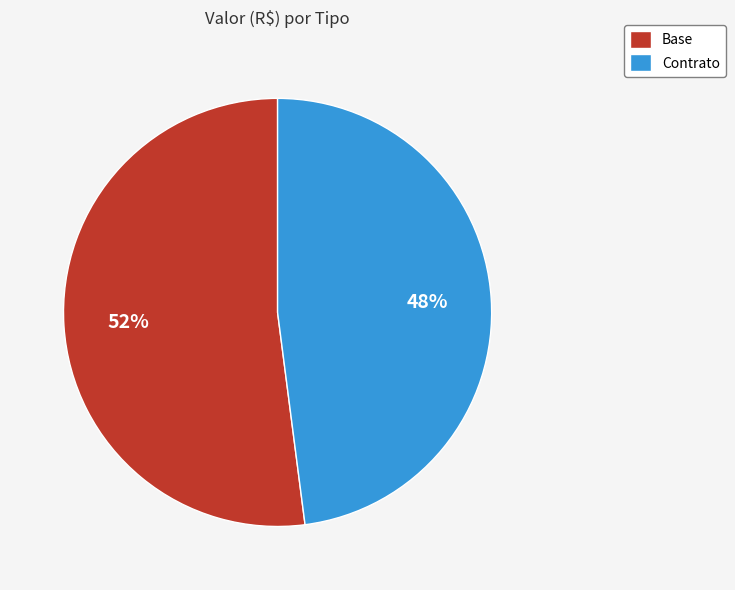

Rank the categories by value from lowest to highest.

Contrato, Base